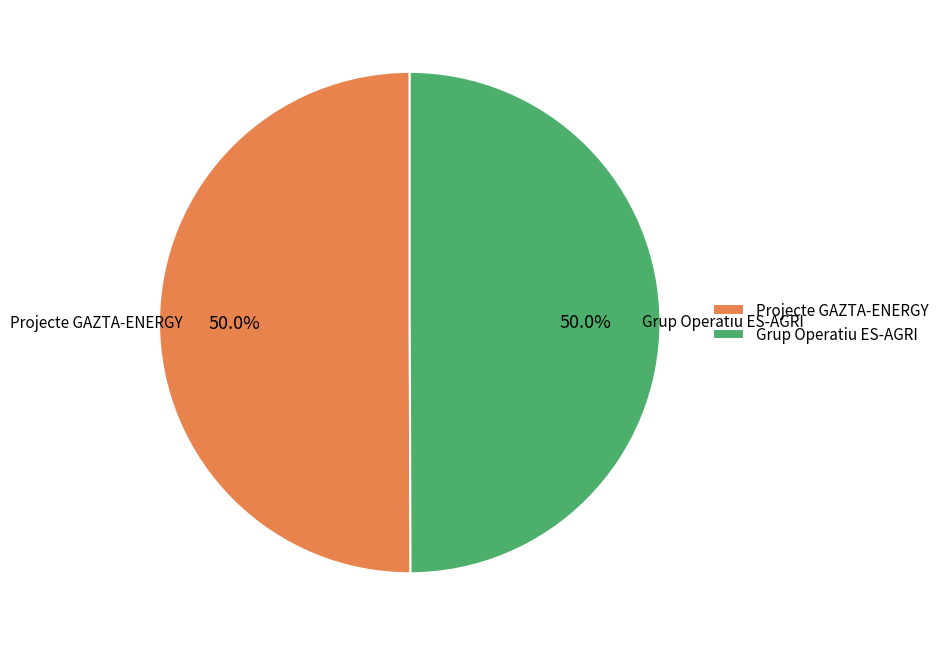

Approximately how many times larger is the value at Projecte GAZTA-ENERGY compared to Grup Operatiu ES-AGRI?

1.0